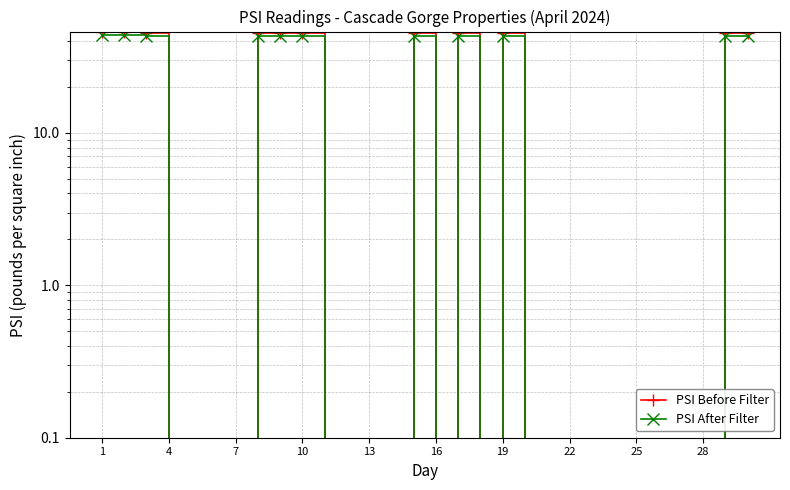

List the series in order of their peak value, lowest first.

PSI After Filter, PSI Before Filter